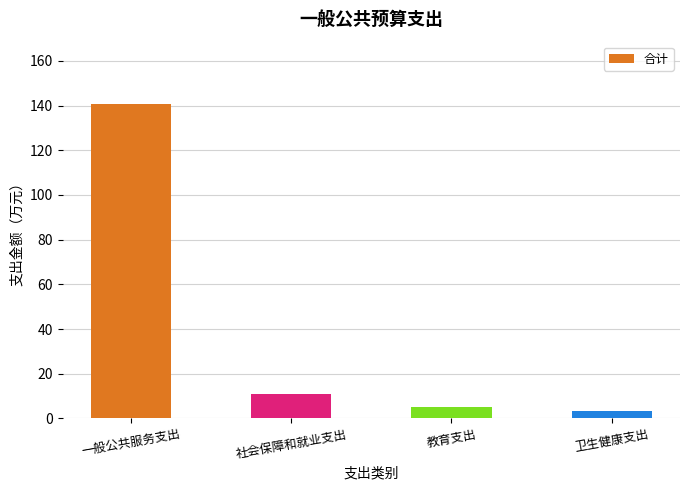

Does the chart contain any negative values?

No